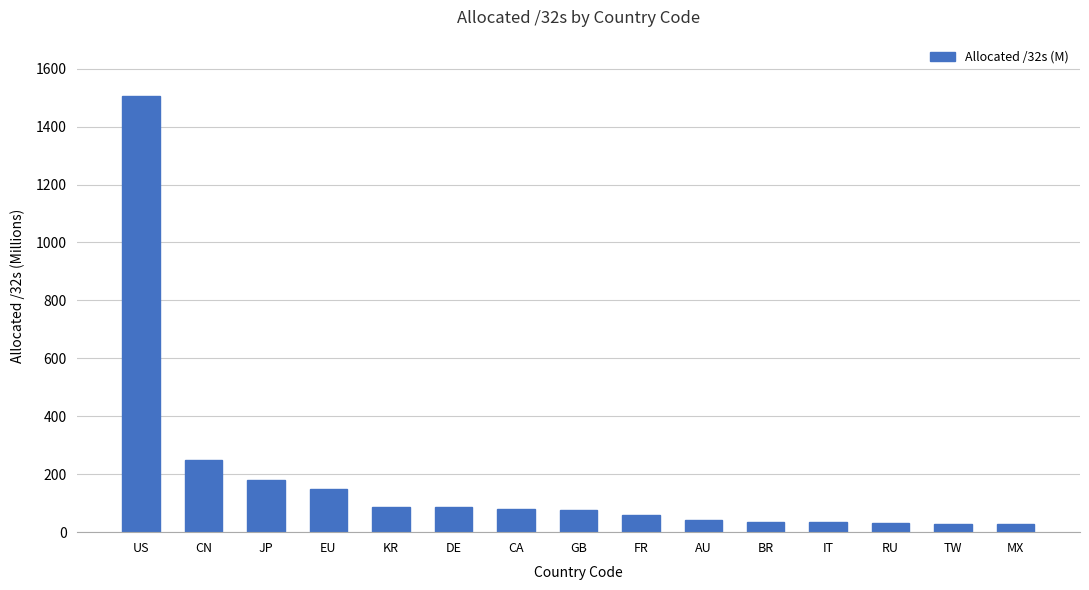

What is the label of the 5th bar from the right?

BR